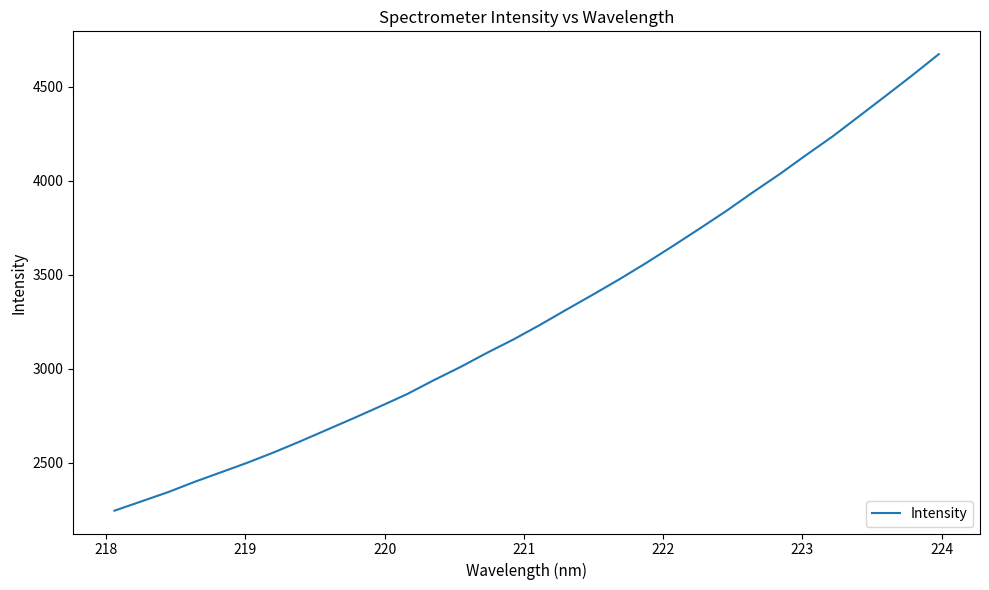

What is the greatest value displayed?

4673.5